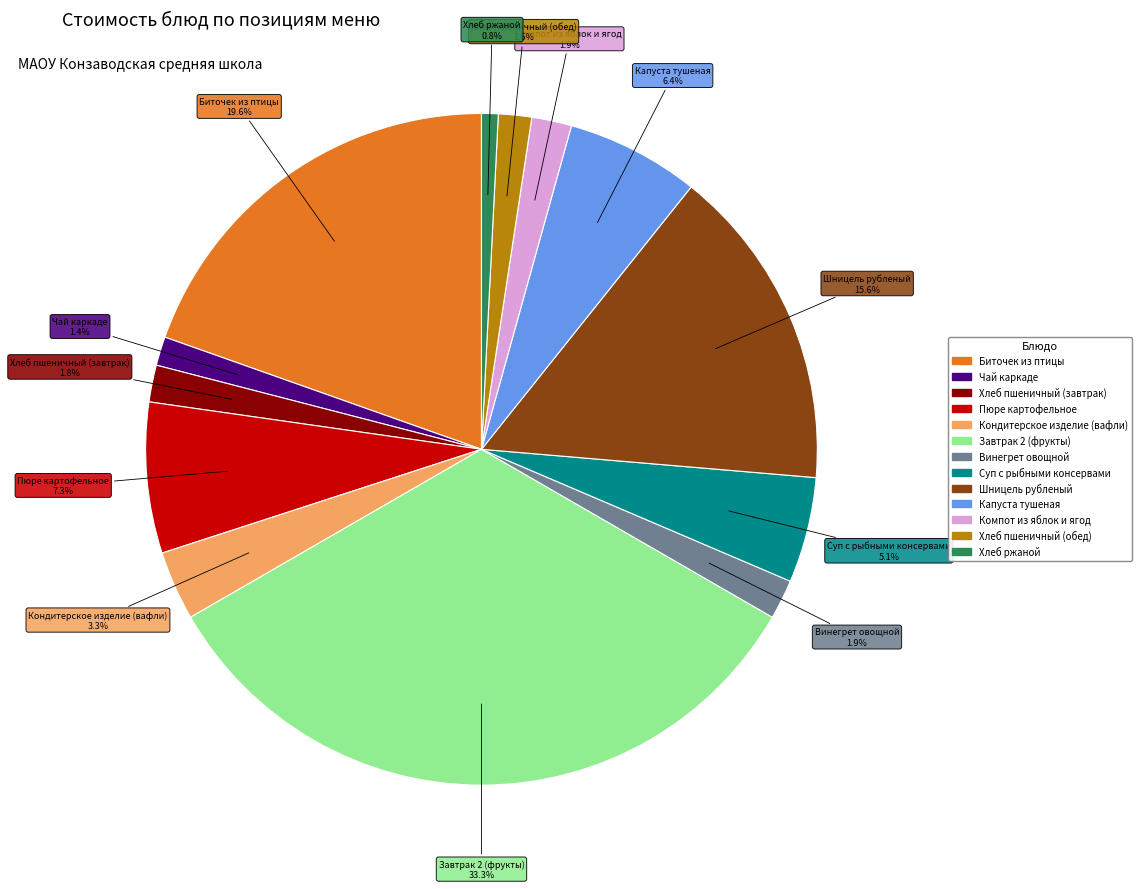

To the nearest percent, what is the average slice percentage?

8%